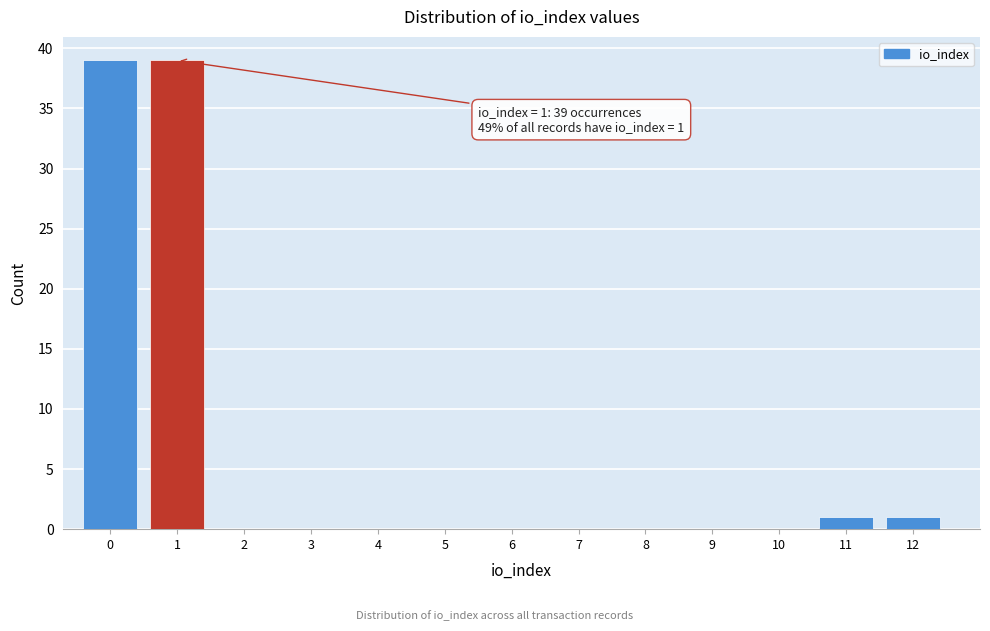

Reading left to right, list all the values displayed in this chart.

0=39	1=39	2=0	3=0	4=0	5=0	6=0	7=0	8=0	9=0	10=0	11=1	12=1